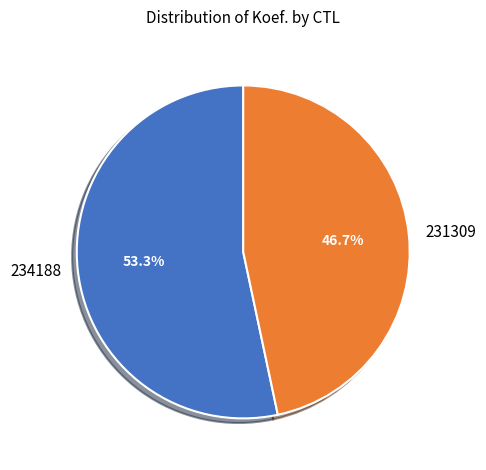

Which slice is the smallest?

231309